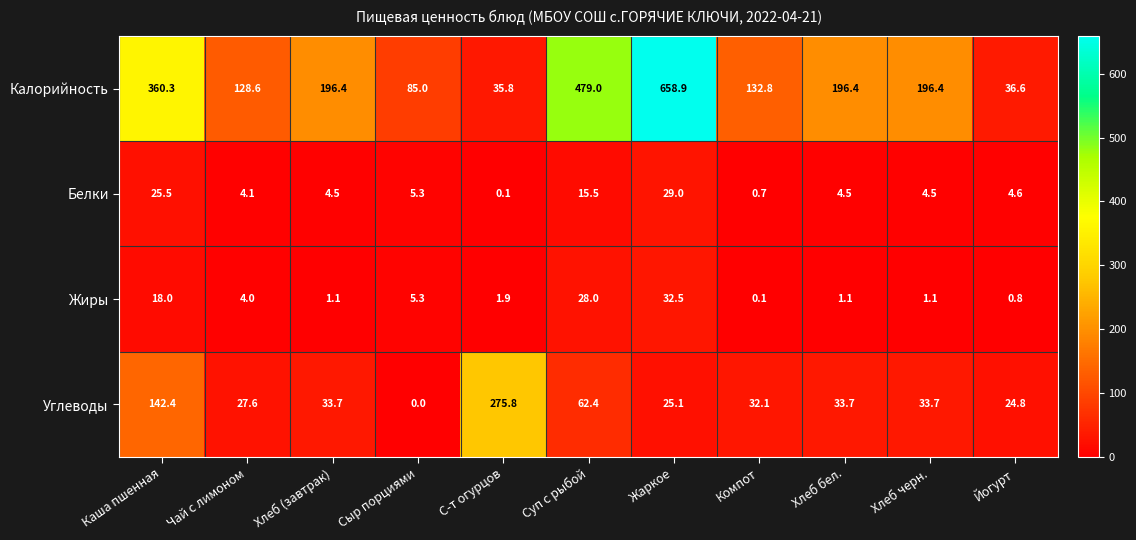

Rank the series by their maximum value, from lowest to highest.

Белки, Жиры, Углеводы, Калорийность